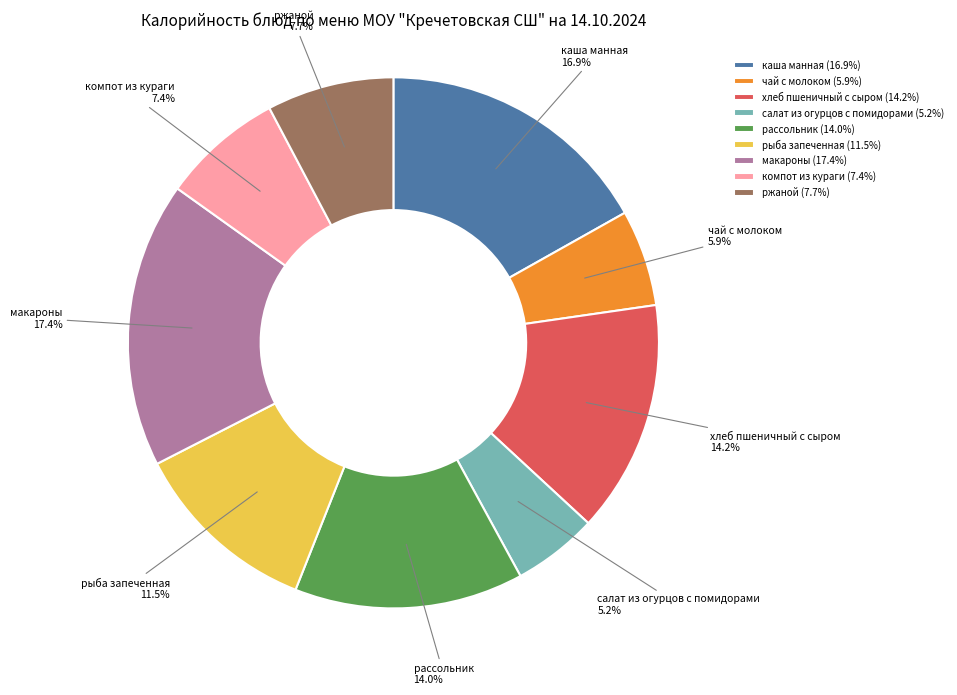

Does any single category account for the majority?

No